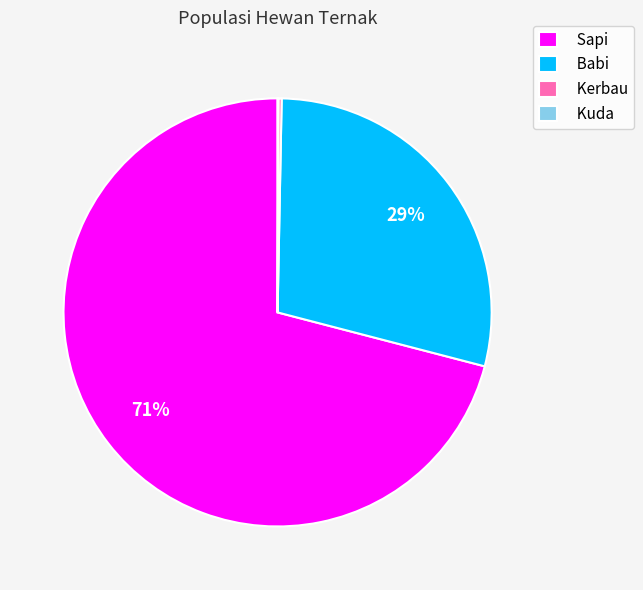

What percentage is the Babi slice, to the nearest percent?

29%